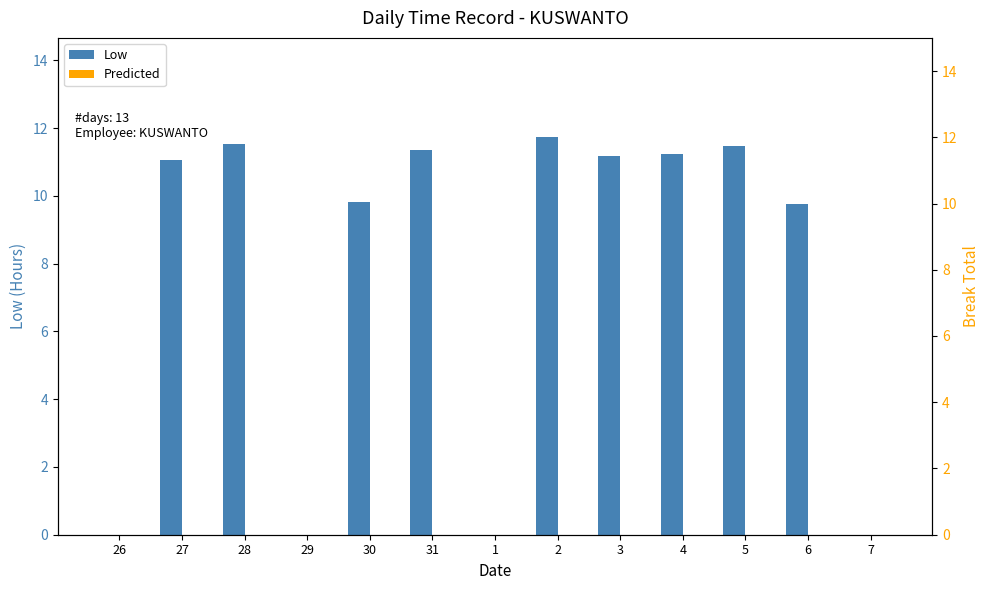

Which has a higher value, 4 or 27?

4